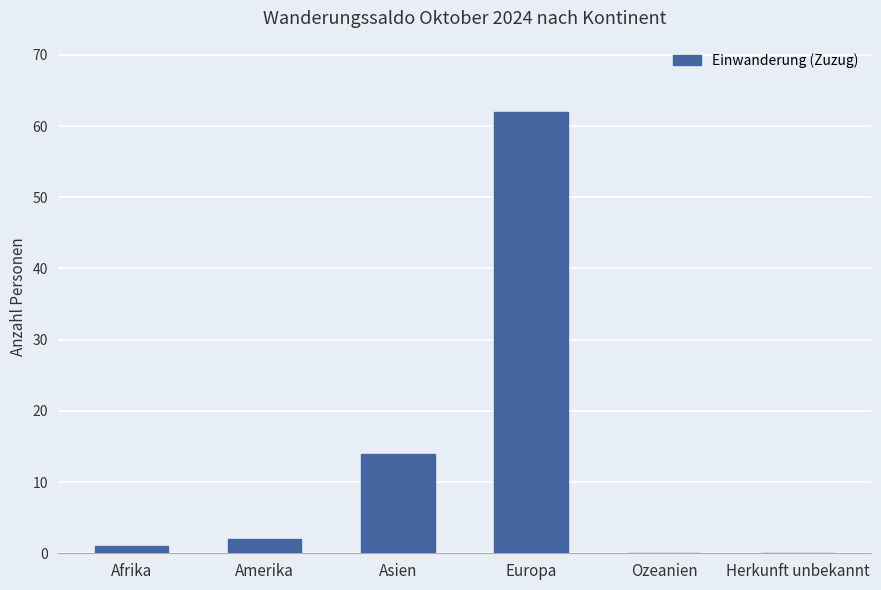

Reading left to right, list all the values displayed in this chart.

Afrika=1	Amerika=2	Asien=14	Europa=62	Ozeanien=0	Herkunft unbekannt=0